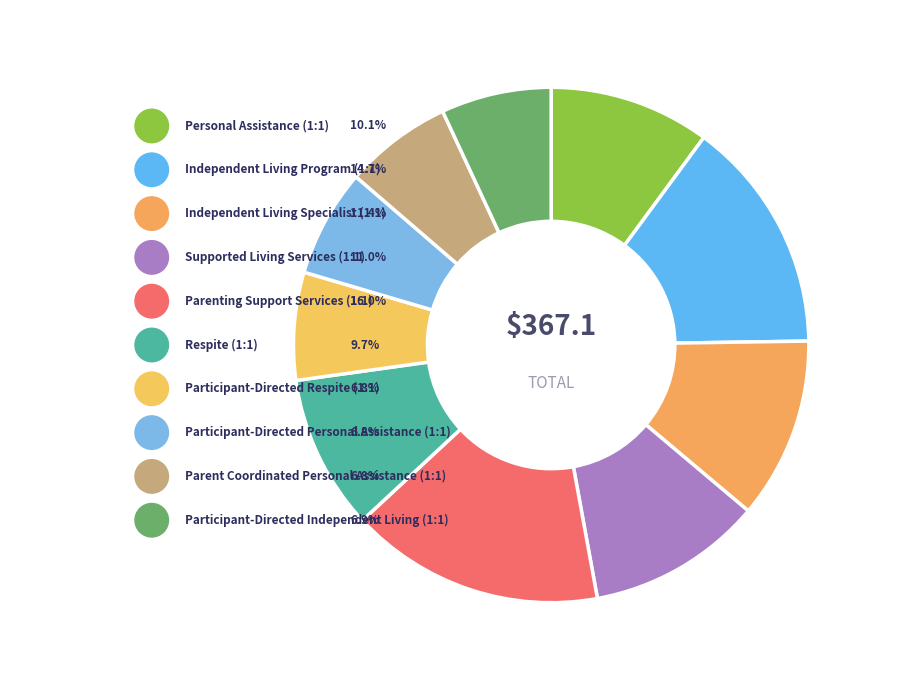

True or false: Participant-Directed Personal Assistance (1:1) accounts for 7% of the total.

True